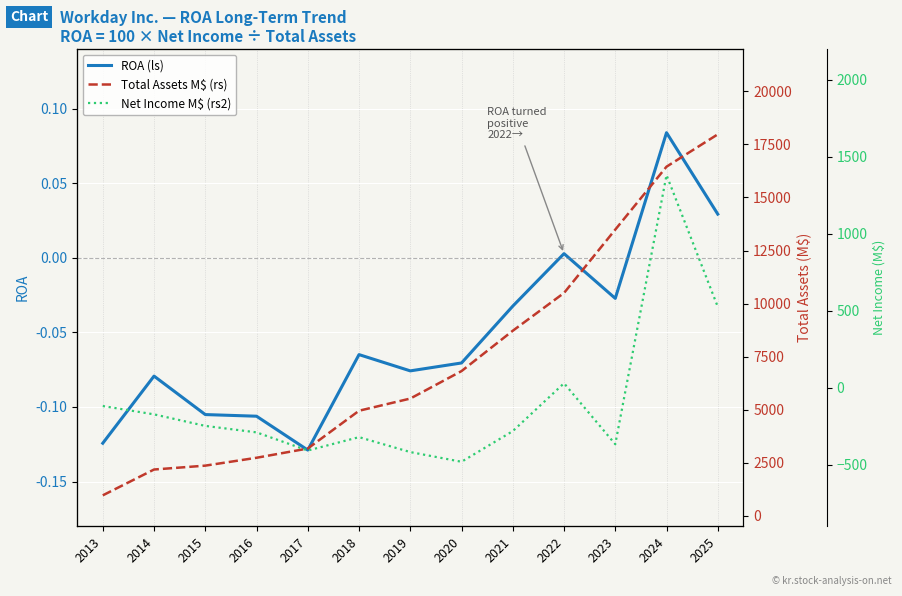

Is this an area chart (filled region under the line)?

No